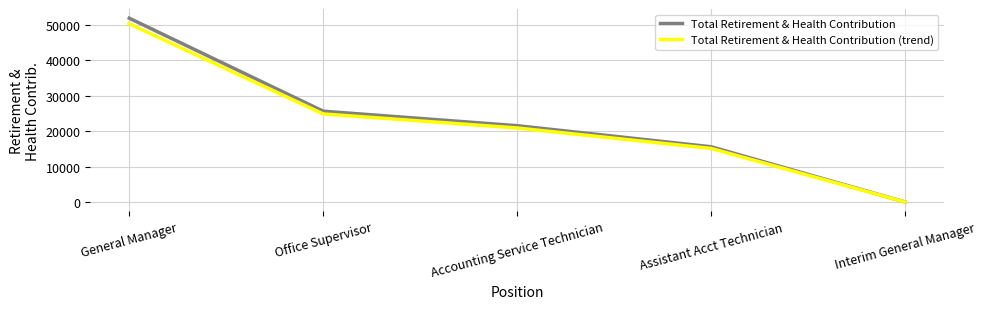

Which series has the largest total across all categories?

Total Retirement & Health Contribution